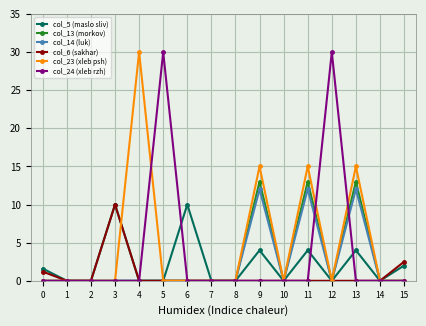

Reading left to right, transcribe all the data shown in this chart.

col_5 (maslo sliv): 1.6	0.0	0.0	10.0	0.0	0.0	10.0	0.0	0.0	4.0	0.0	4.0	0.0	4.0	0.0	2.0
col_13 (morkov): 0.0	0.0	0.0	0.0	0.0	0.0	0.0	0.0	0.0	13.0	0.0	13.0	0.0	13.0	0.0	0.0
col_14 (luk): 0.0	0.0	0.0	0.0	0.0	0.0	0.0	0.0	0.0	12.0	0.0	12.0	0.0	12.0	0.0	0.0
col_6 (sakhar): 1.2	0.0	0.0	10.0	0.0	0.0	0.0	0.0	0.0	0.0	0.0	0.0	0.0	0.0	0.0	2.5
col_23 (xleb psh): 0.0	0.0	0.0	0.0	30.0	0.0	0.0	0.0	0.0	15.0	0.0	15.0	0.0	15.0	0.0	0.0
col_24 (xleb rzh): 0.0	0.0	0.0	0.0	0.0	30.0	0.0	0.0	0.0	0.0	0.0	0.0	30.0	0.0	0.0	0.0